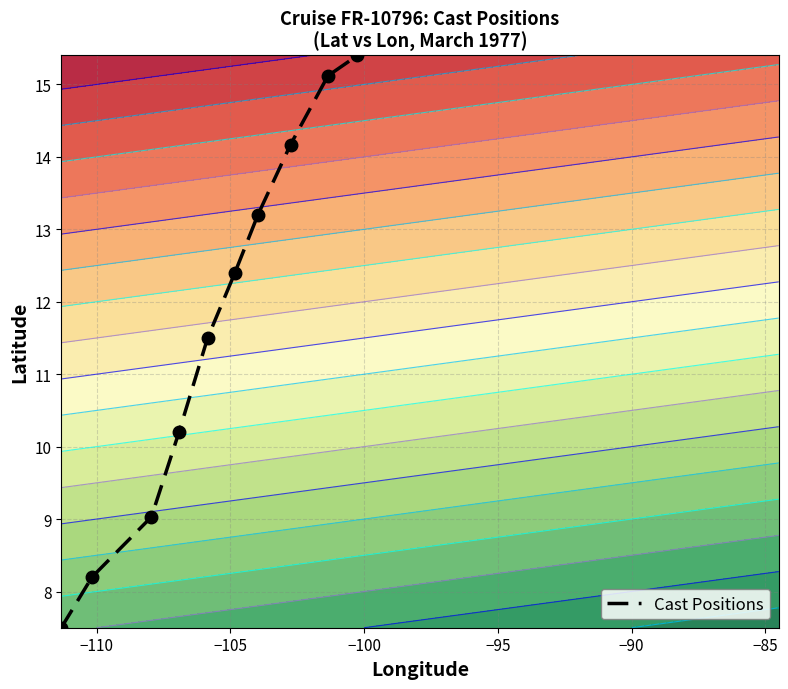

What is the difference between the maximum and second lowest values?

7.2